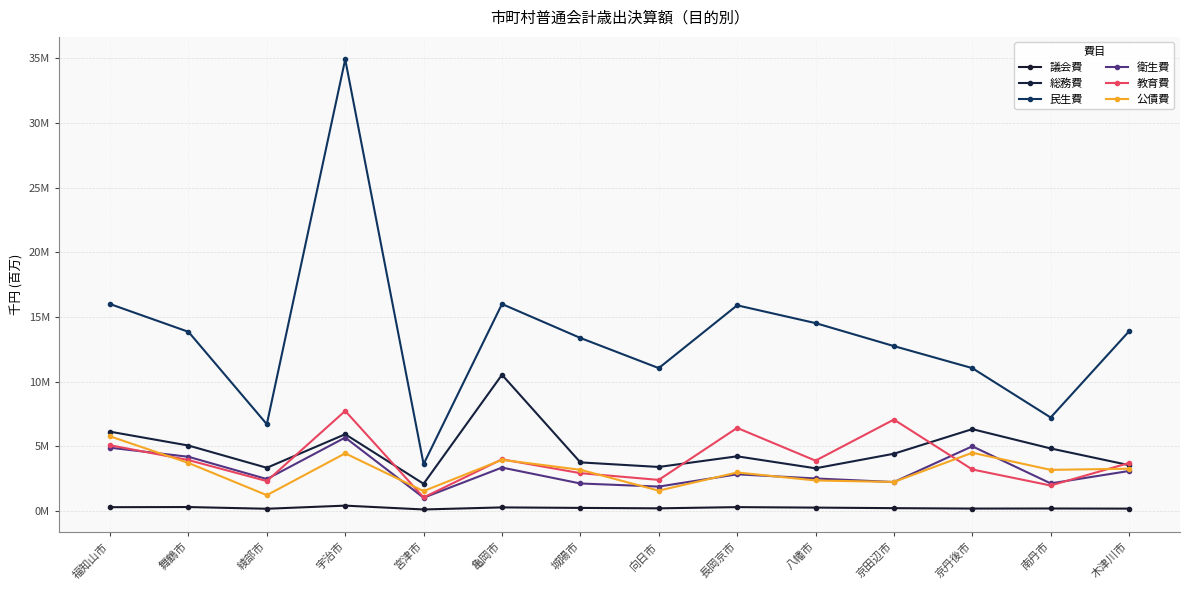

What is the label of the 5th point from the right?

八幡市